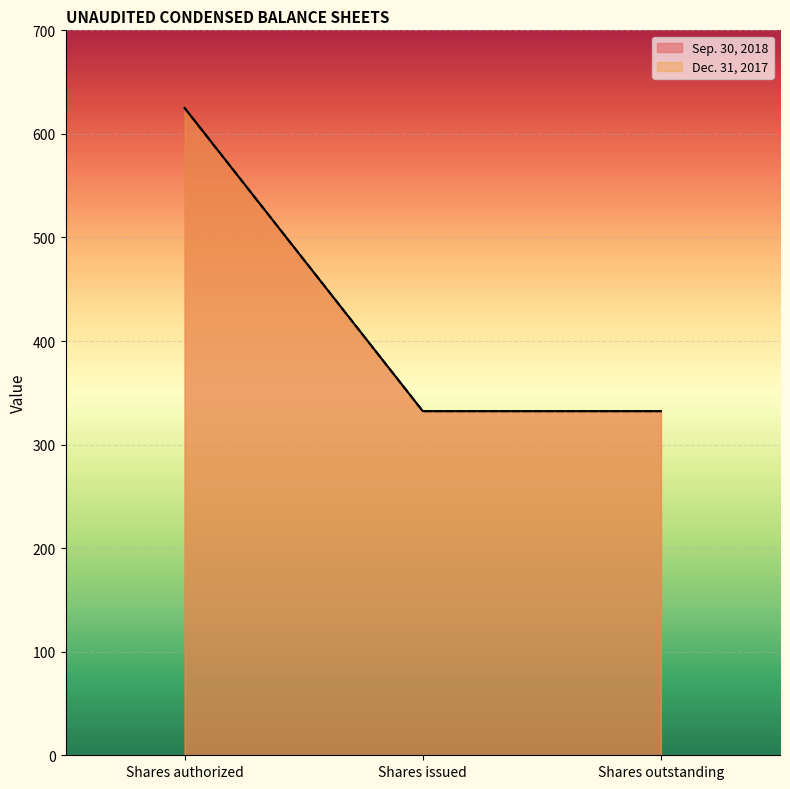

Does the chart display data point markers on the line(s)?

No